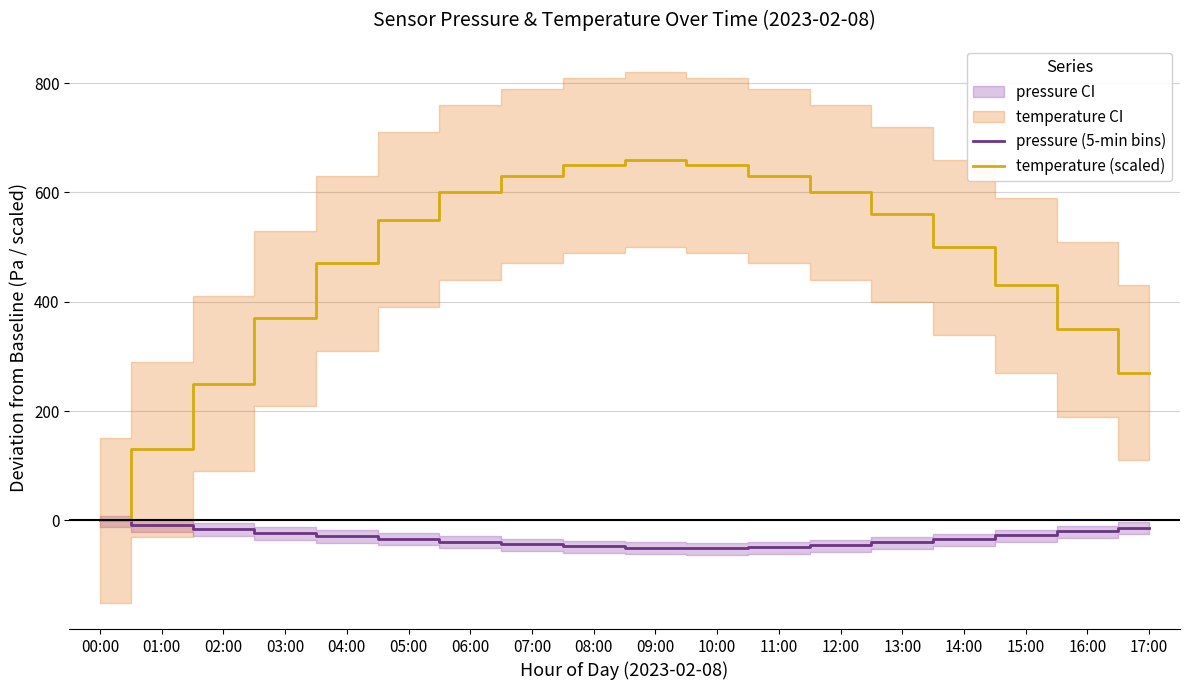

The pressure (5-min bins) series shows -27.0 at 15:00. True or false?

True